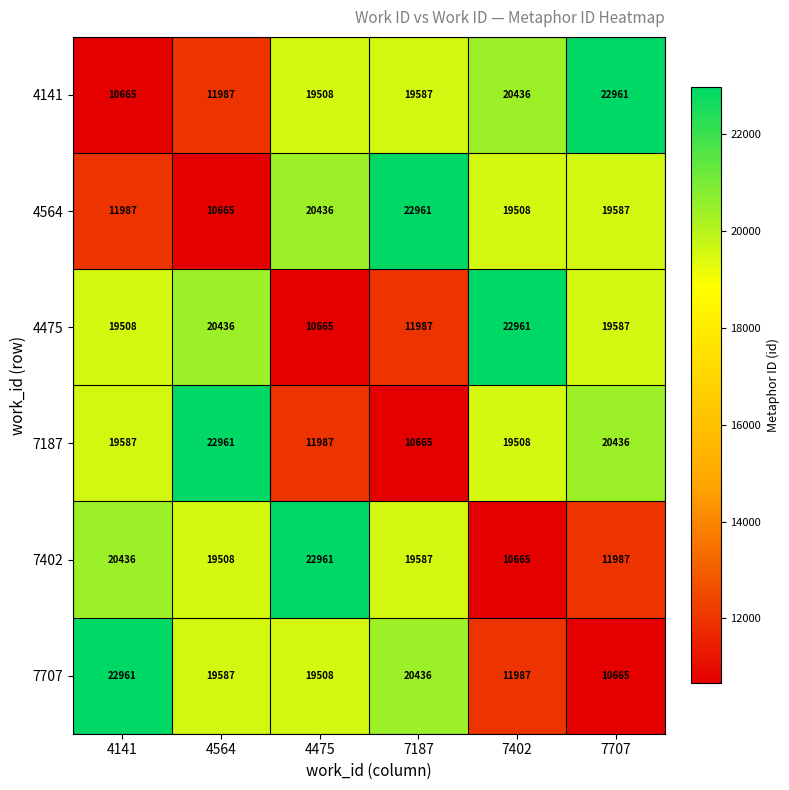

List the labels in order of 7187 value, largest first.

4564, 7707, 4141, 7402, 4475, 7187